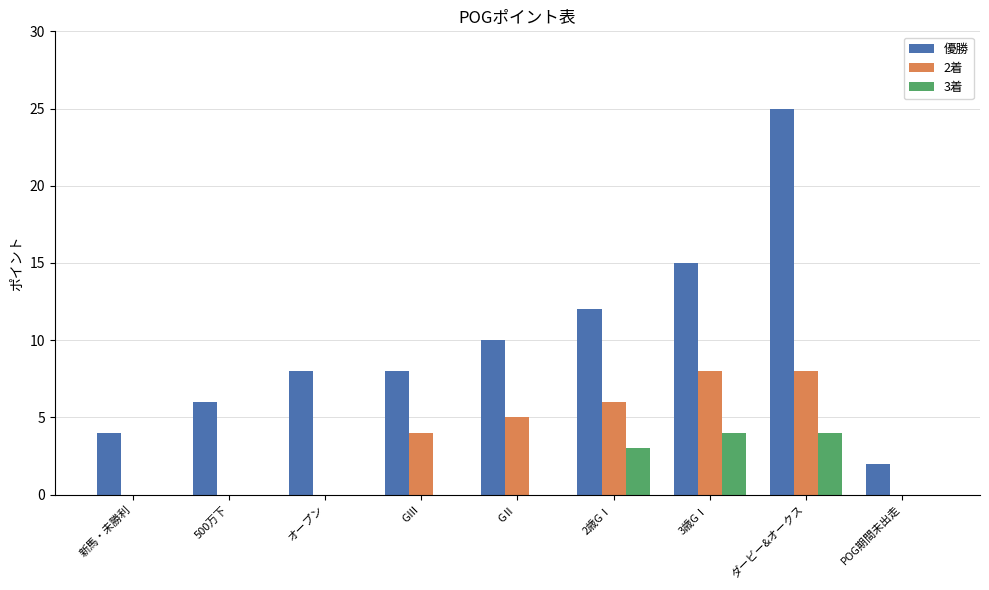

Are the bars grouped side by side (vs. stacked)?

Yes